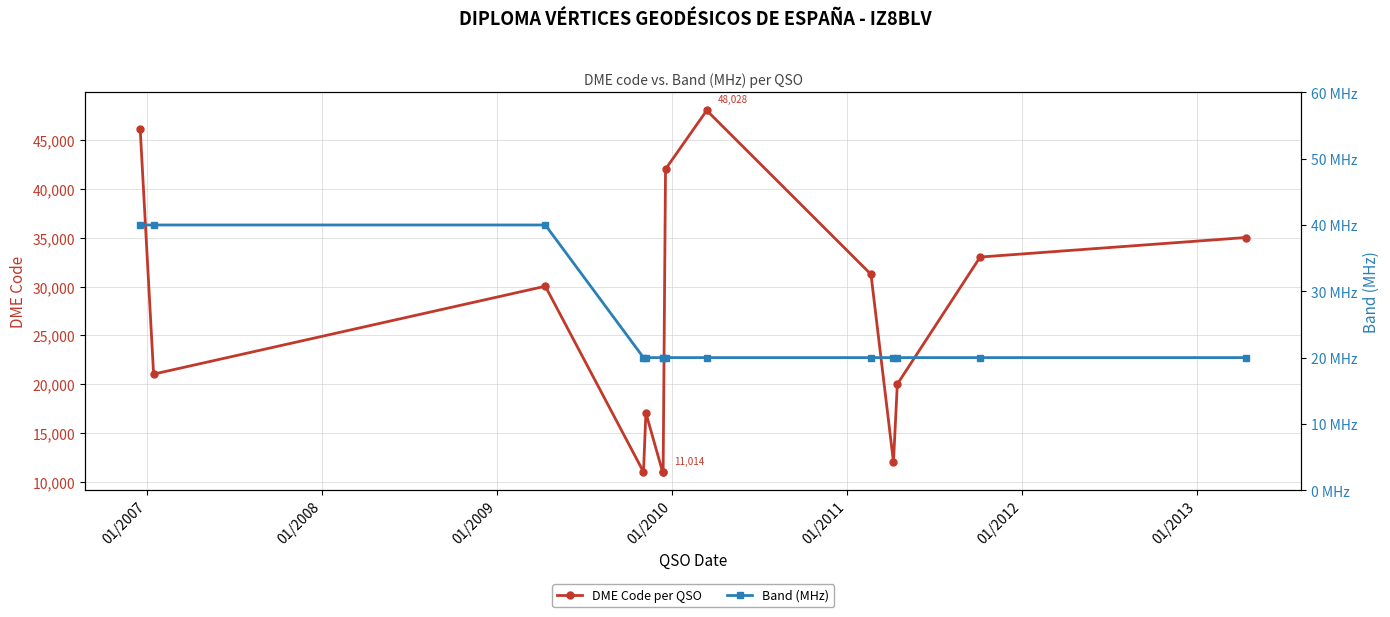

Rank the series by their average value, from lowest to highest.

Band (MHz), DME Code per QSO